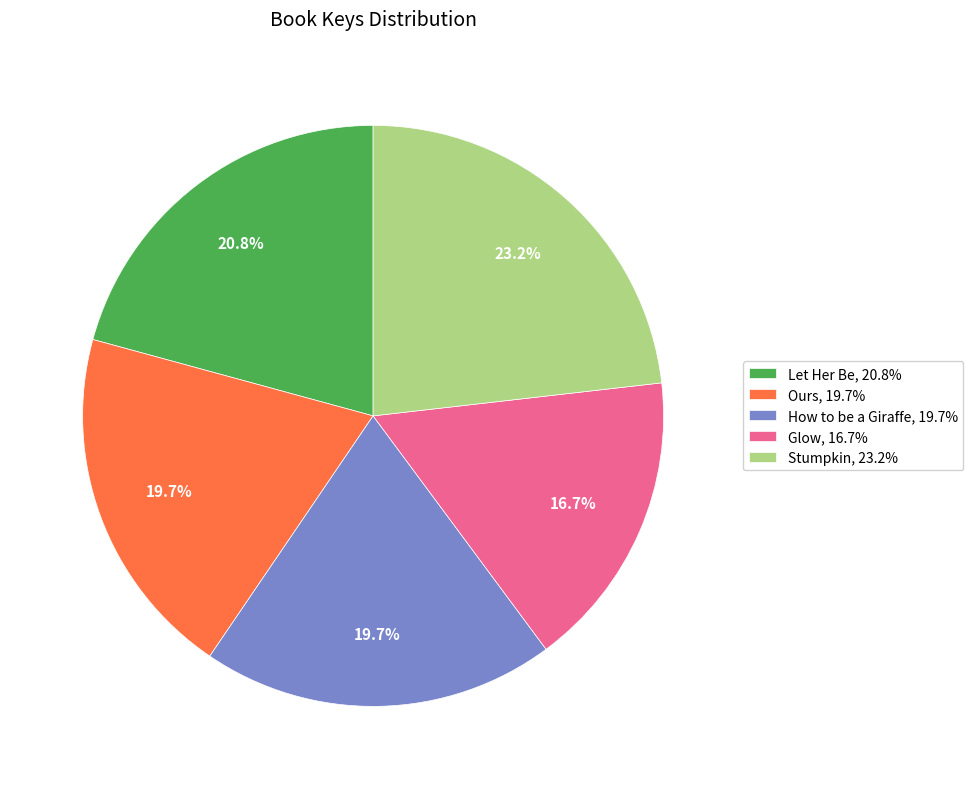

Is there any slice that represents more than half of the pie?

No